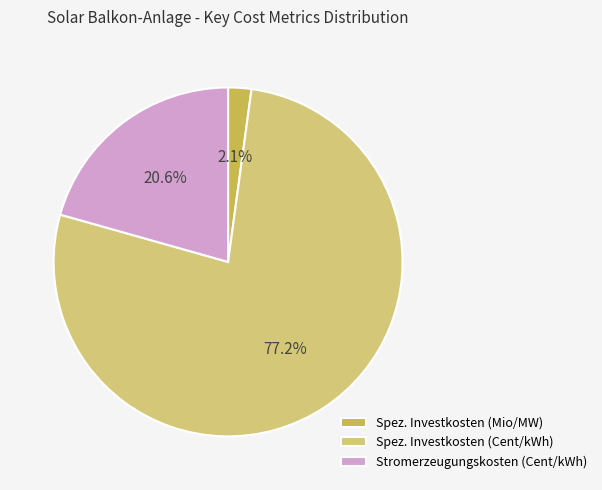

To the nearest percent, what is the combined percentage of Spez. Investkosten (Cent/kWh) and Stromerzeugungskosten (Cent/kWh)?

98%